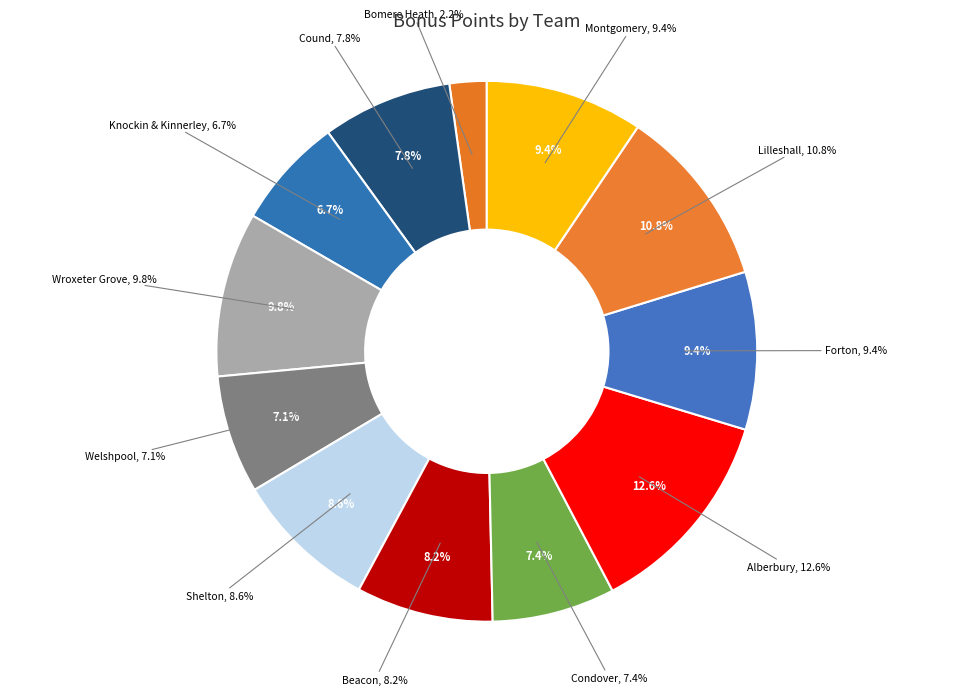

Between Montgomery and Shelton, which is larger?

Montgomery